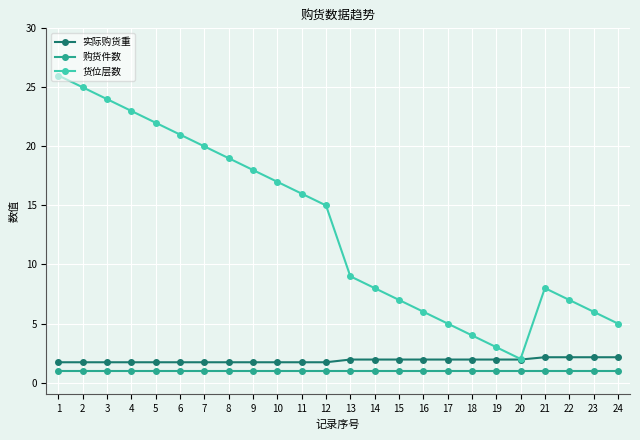

What is the lowest value of the 货位层数 series?

2.0